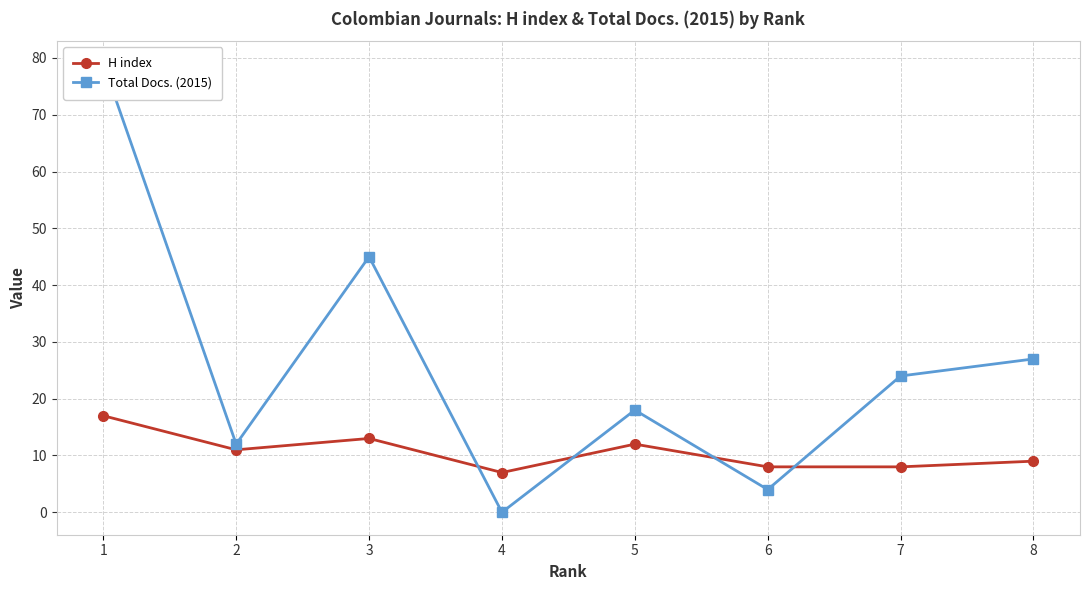

What is the sum of all H index values?

85